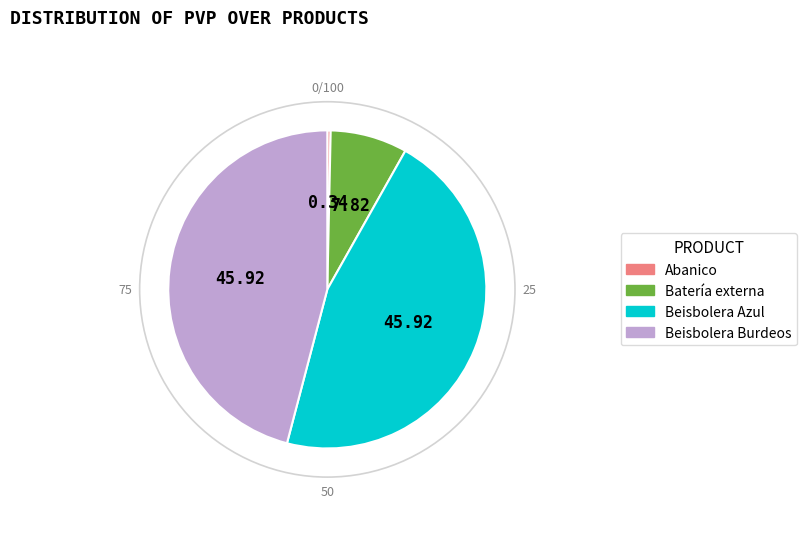

Does any single category account for the majority?

No